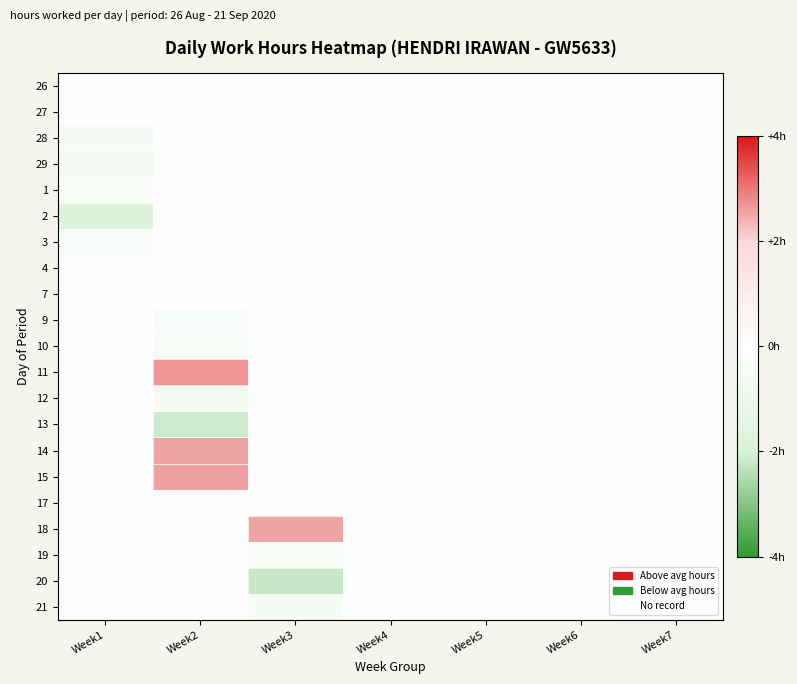

Reading left to right, what are all the values shown in this chart?

26: Week1=0.0	Week2=0.0	Week3=0.0	Week4=0.0	Week5=0.0	Week6=0.0	Week7=0.0
27: Week1=0.0	Week2=0.0	Week3=0.0	Week4=0.0	Week5=0.0	Week6=0.0	Week7=0.0
28: Week1=-0.5	Week2=0.0	Week3=0.0	Week4=0.0	Week5=0.0	Week6=0.0	Week7=0.0
29: Week1=-0.6	Week2=0.0	Week3=0.0	Week4=0.0	Week5=0.0	Week6=0.0	Week7=0.0
1: Week1=-0.4	Week2=0.0	Week3=0.0	Week4=0.0	Week5=0.0	Week6=0.0	Week7=0.0
2: Week1=-1.8	Week2=0.0	Week3=0.0	Week4=0.0	Week5=0.0	Week6=0.0	Week7=0.0
3: Week1=-0.3	Week2=0.0	Week3=0.0	Week4=0.0	Week5=0.0	Week6=0.0	Week7=0.0
4: Week1=0.0	Week2=0.0	Week3=0.0	Week4=0.0	Week5=0.0	Week6=0.0	Week7=0.0
7: Week1=0.0	Week2=0.0	Week3=0.0	Week4=0.0	Week5=0.0	Week6=0.0	Week7=0.0
9: Week1=0.0	Week2=-0.3	Week3=0.0	Week4=0.0	Week5=0.0	Week6=0.0	Week7=0.0
10: Week1=0.0	Week2=-0.4	Week3=0.0	Week4=0.0	Week5=0.0	Week6=0.0	Week7=0.0
11: Week1=0.0	Week2=2.7	Week3=0.0	Week4=0.0	Week5=0.0	Week6=0.0	Week7=0.0
12: Week1=0.0	Week2=-0.6	Week3=0.0	Week4=0.0	Week5=0.0	Week6=0.0	Week7=0.0
13: Week1=0.0	Week2=-2.1	Week3=0.0	Week4=0.0	Week5=0.0	Week6=0.0	Week7=0.0
14: Week1=0.0	Week2=2.5	Week3=0.0	Week4=0.0	Week5=0.0	Week6=0.0	Week7=0.0
15: Week1=0.0	Week2=2.6	Week3=0.0	Week4=0.0	Week5=0.0	Week6=0.0	Week7=0.0
17: Week1=0.0	Week2=0.0	Week3=-0.2	Week4=0.0	Week5=0.0	Week6=0.0	Week7=0.0
18: Week1=0.0	Week2=0.0	Week3=2.5	Week4=0.0	Week5=0.0	Week6=0.0	Week7=0.0
19: Week1=0.0	Week2=0.0	Week3=-0.5	Week4=0.0	Week5=0.0	Week6=0.0	Week7=0.0
20: Week1=0.0	Week2=0.0	Week3=-2.2	Week4=0.0	Week5=0.0	Week6=0.0	Week7=0.0
21: Week1=0.0	Week2=0.0	Week3=-0.5	Week4=0.0	Week5=0.0	Week6=0.0	Week7=0.0